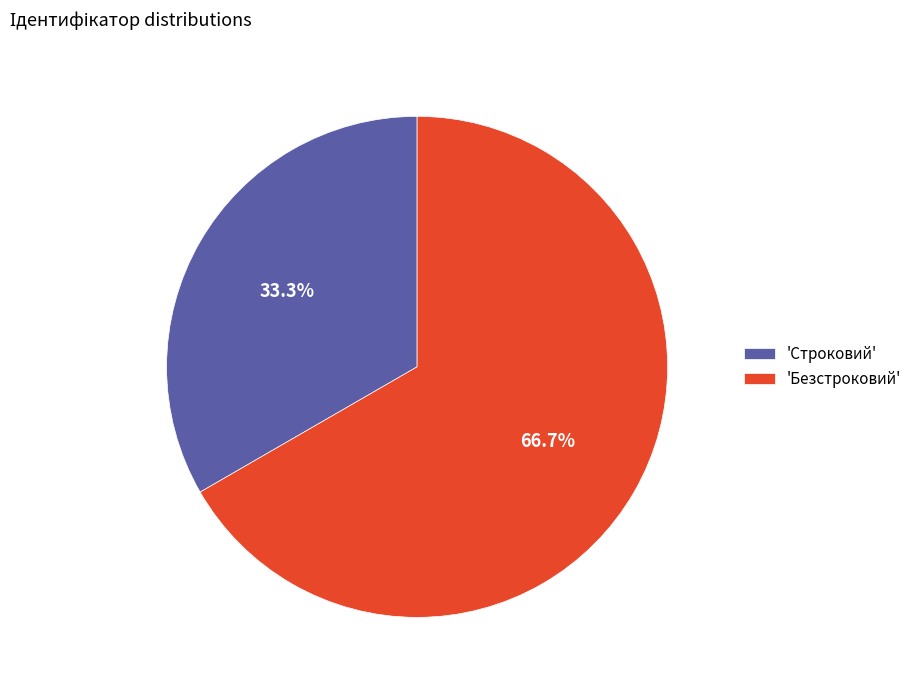

Does 'Безстроковий' account for over 50% of the chart?

Yes